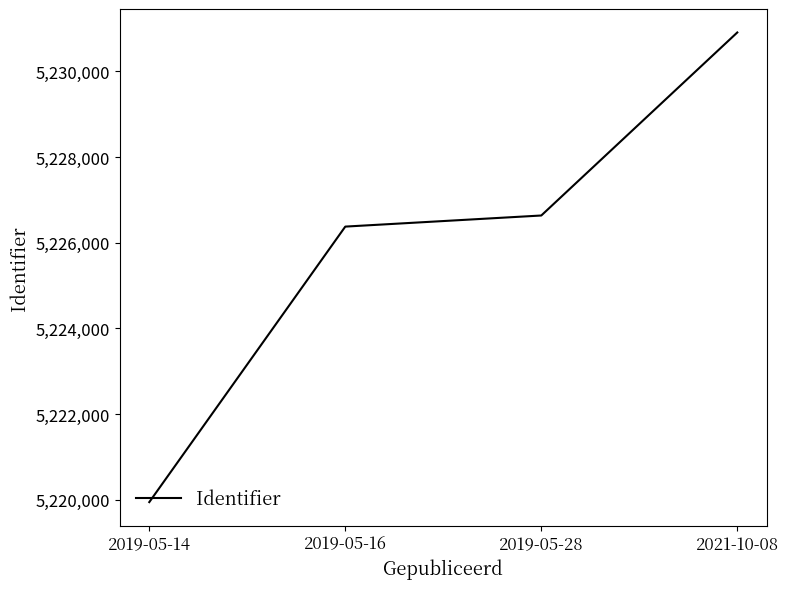

Between 2019-05-28 and 2021-10-08, which is larger?

2021-10-08